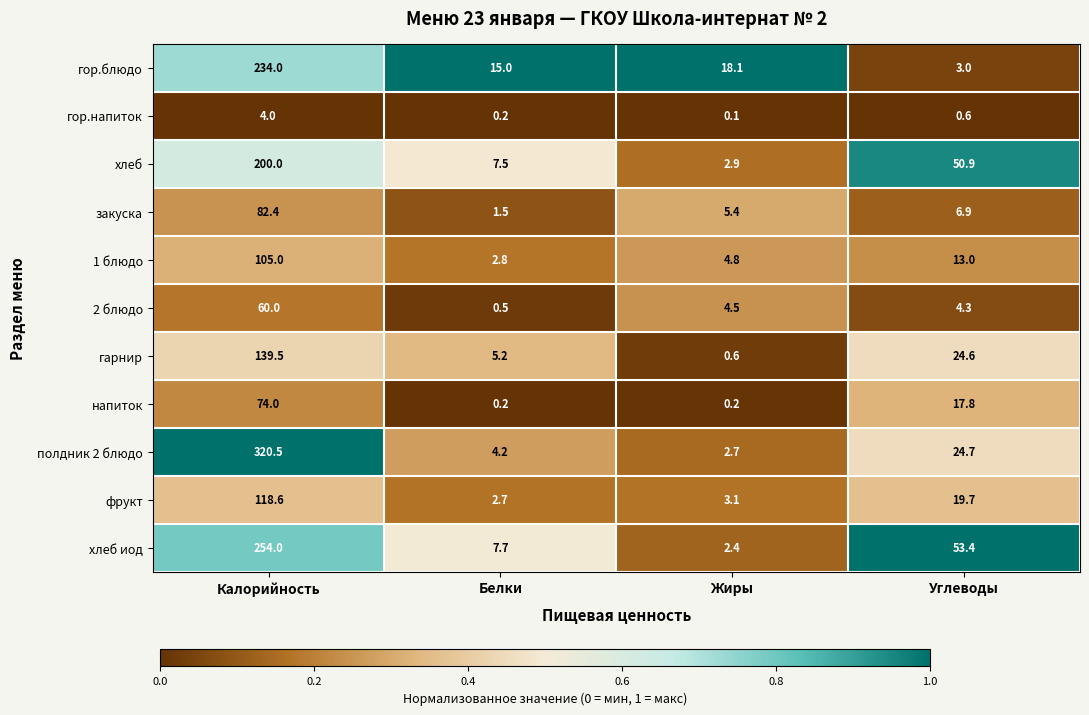

What is the greatest value displayed?

320.5